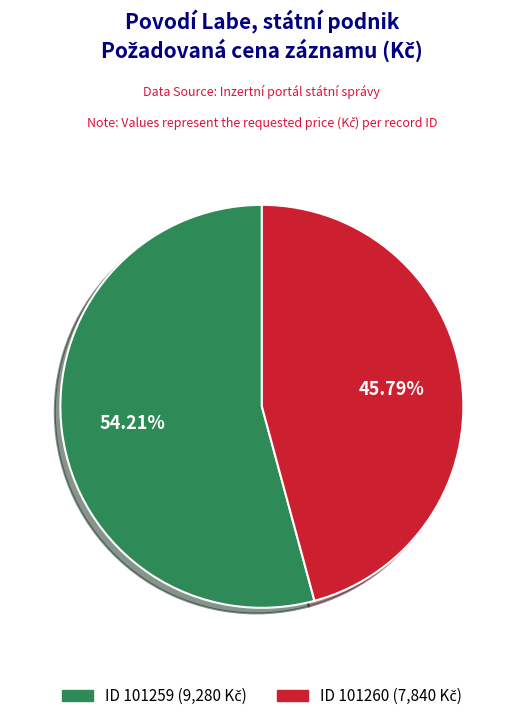

Does any single category account for the majority?

Yes